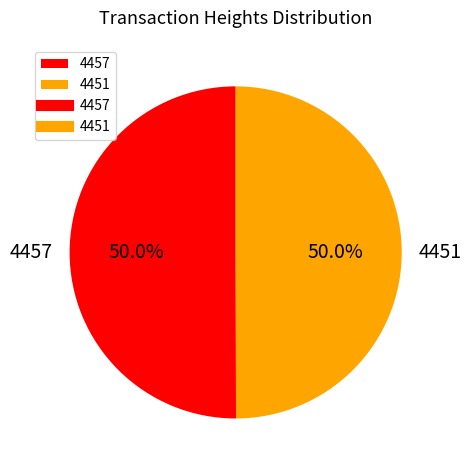

Approximately how many times larger is the value at 4457 compared to 4451?

1.0